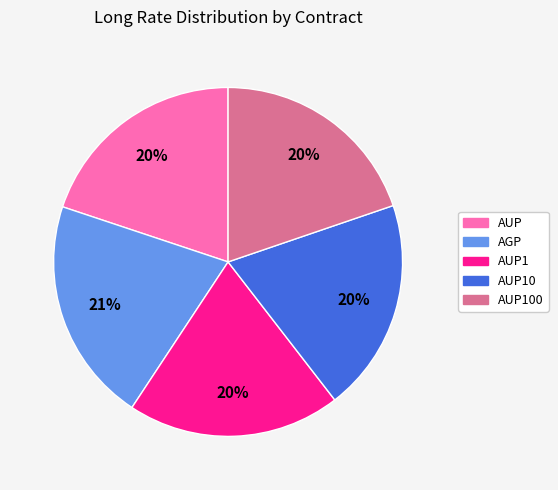

How many segments does this pie chart have?

5